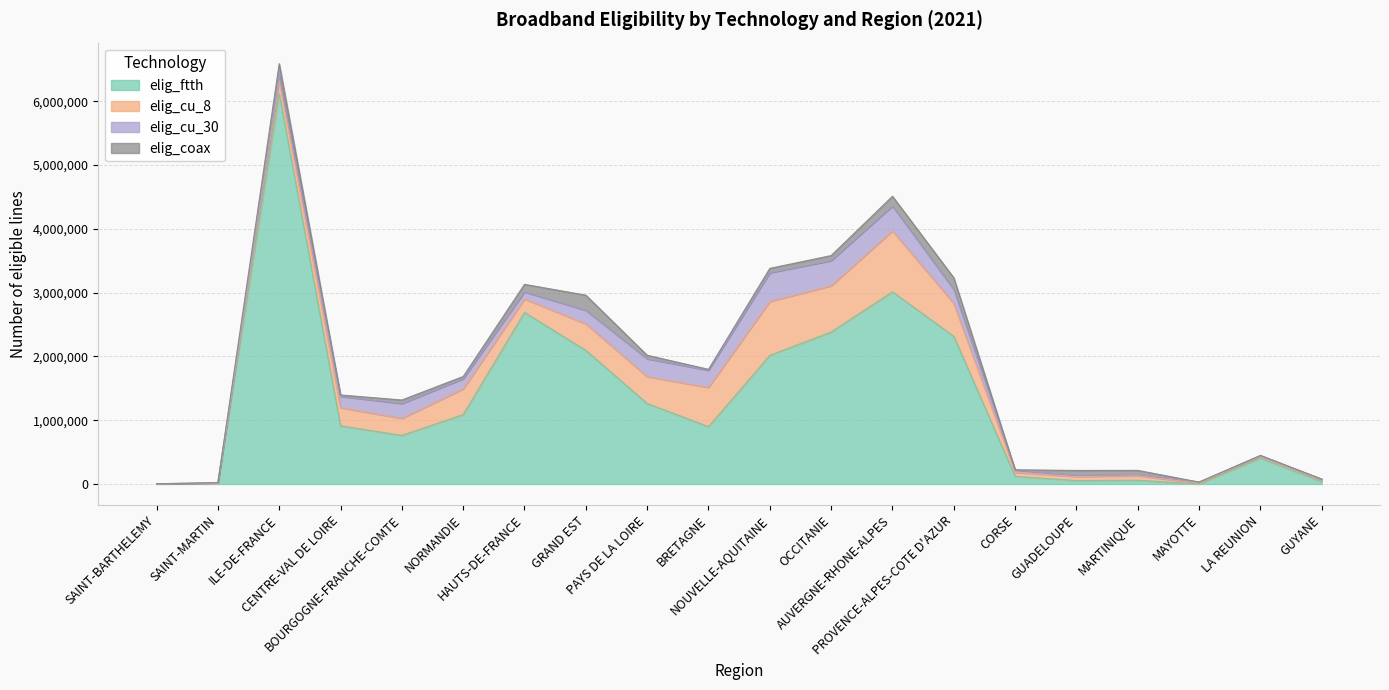

Rank the series at LA REUNION from lowest to highest value.

elig_coax, elig_cu_30, elig_cu_8, elig_ftth